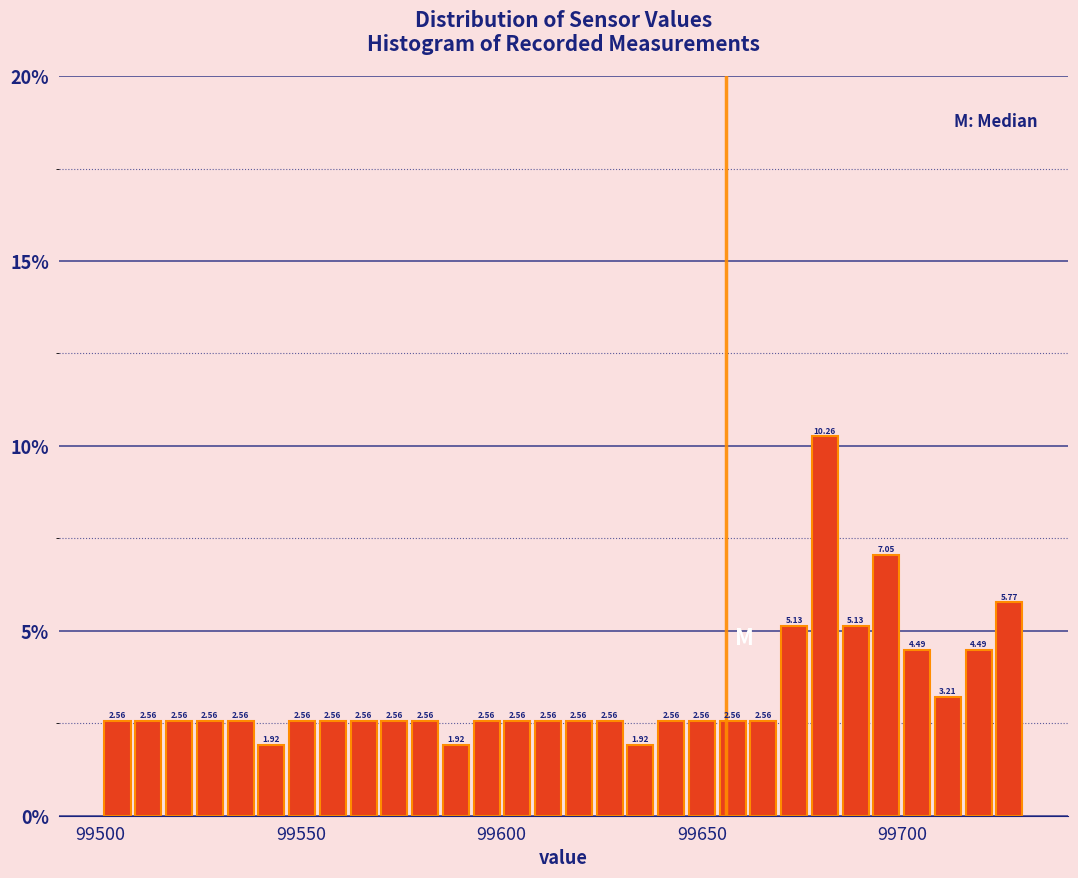

Around what value on the x-axis is the tallest bar? Give the approximate position of its centre, as read against the axis.

99680